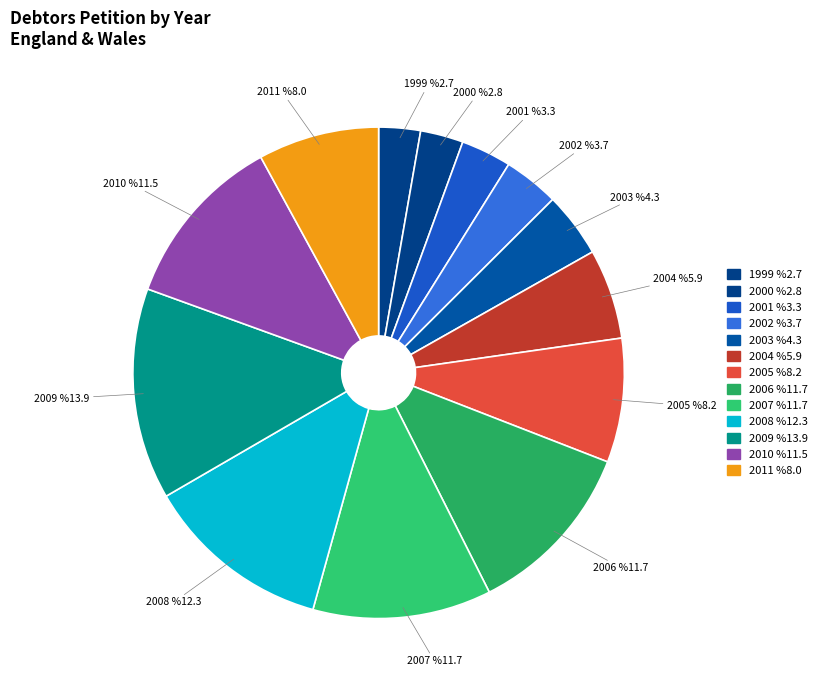

What percentage is NOT represented by 2011?

92.0%